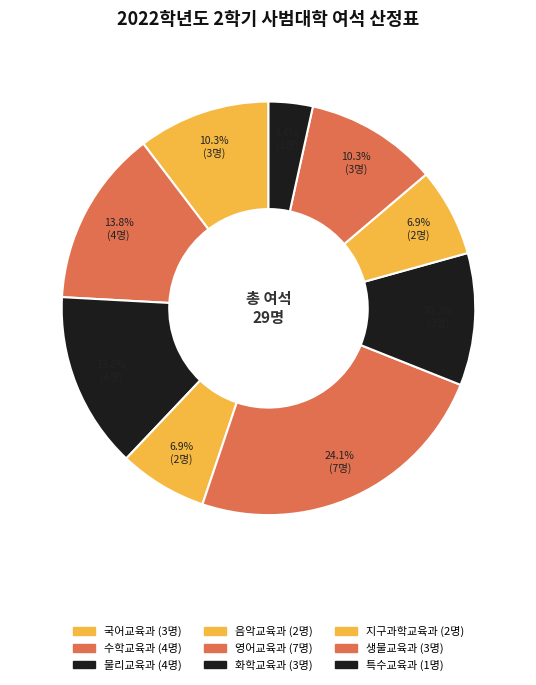

To the nearest percent, what is the combined percentage of 물리교육과 and 국어교육과?

24%